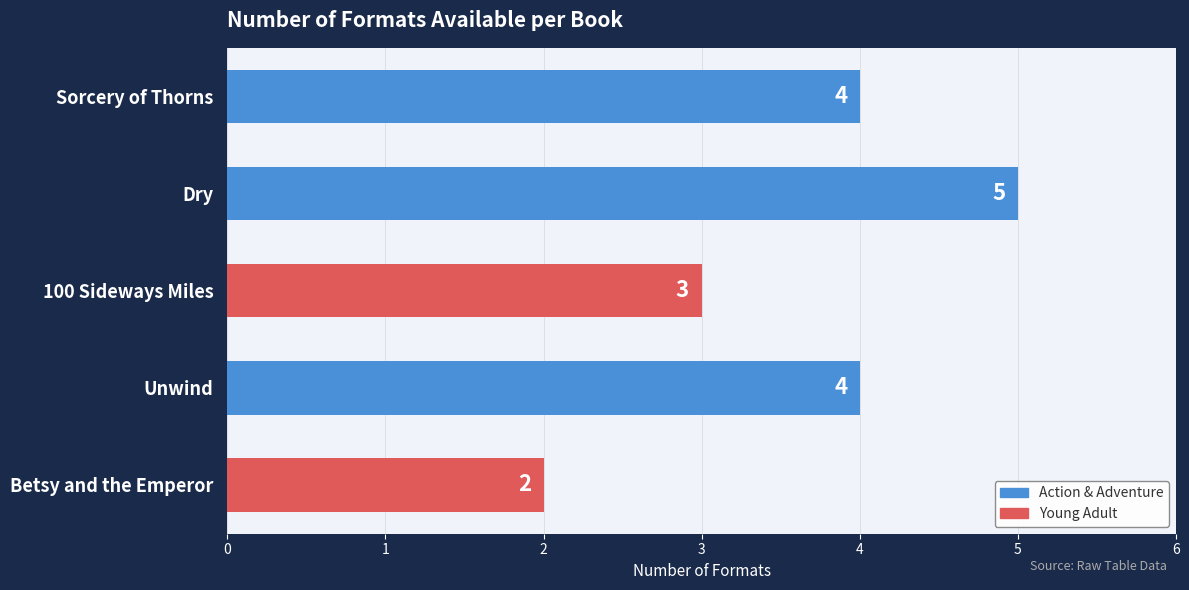

Count the values in the range 3 to 4.

3